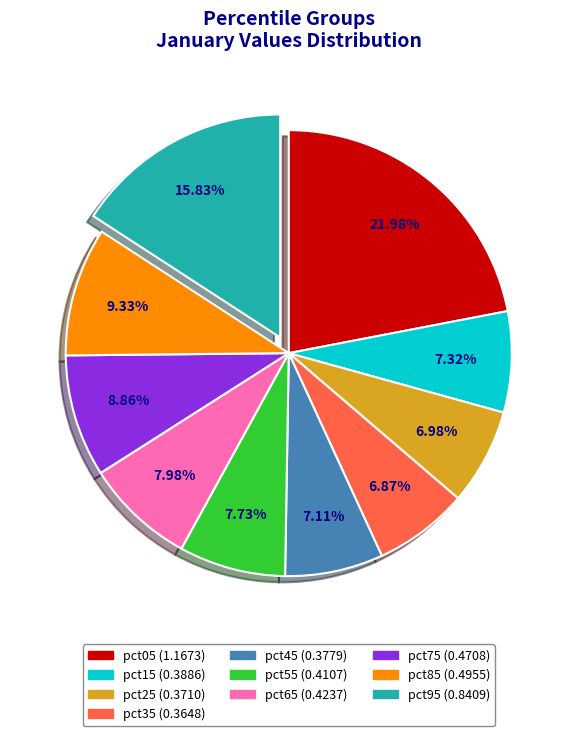

The pct35 slice represents 15% of the pie. True or false?

False